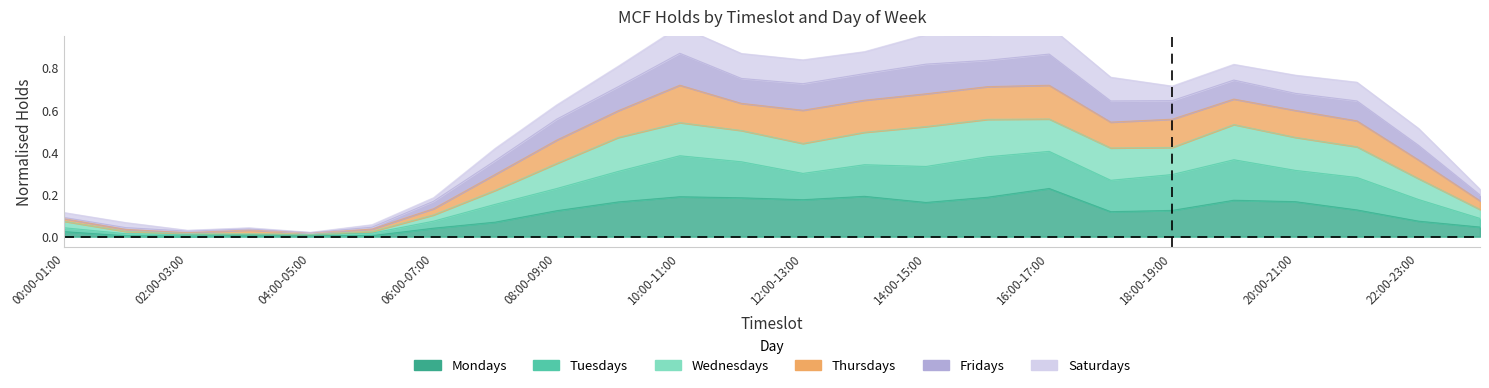

Rank the categories by Mondays value from highest to lowest.

16:00-17:00, 13:00-14:00, 10:00-11:00, 15:00-16:00, 11:00-12:00, 12:00-13:00, 19:00-20:00, 20:00-21:00, 09:00-10:00, 14:00-15:00, 21:00-22:00, 18:00-19:00, 08:00-09:00, 17:00-18:00, 22:00-23:00, 07:00-08:00, 23:00-24:00, 06:00-07:00, 00:00-01:00, 03:00-04:00, 04:00-05:00, 05:00-06:00, 01:00-02:00, 02:00-03:00